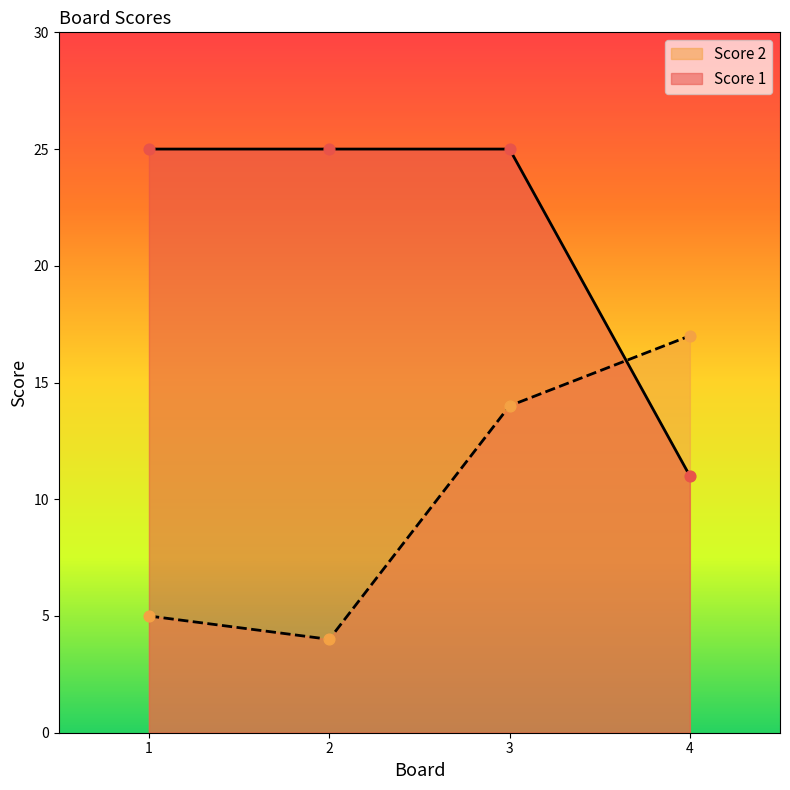

At which category is the sum across all series the highest?

3